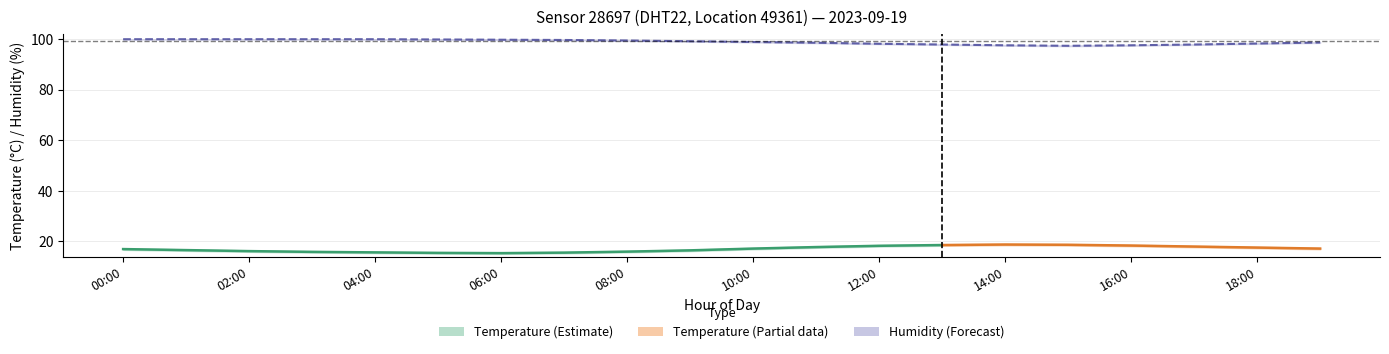

The humidity series shows 48.3 at 13:00. True or false?

False